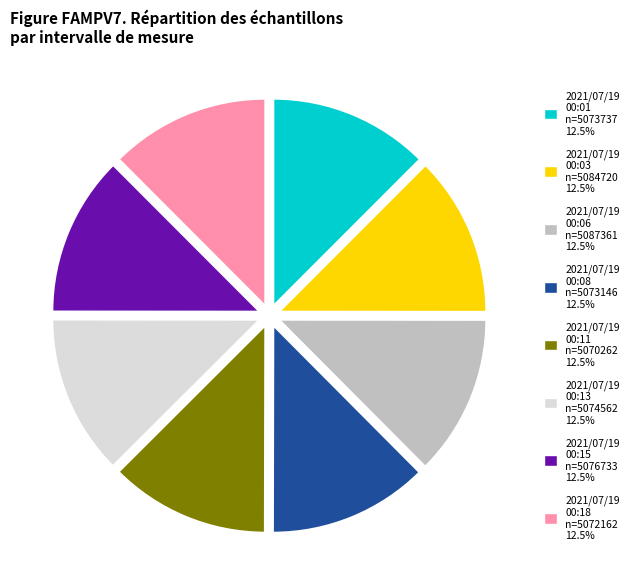

Is there a majority slice in this chart?

No